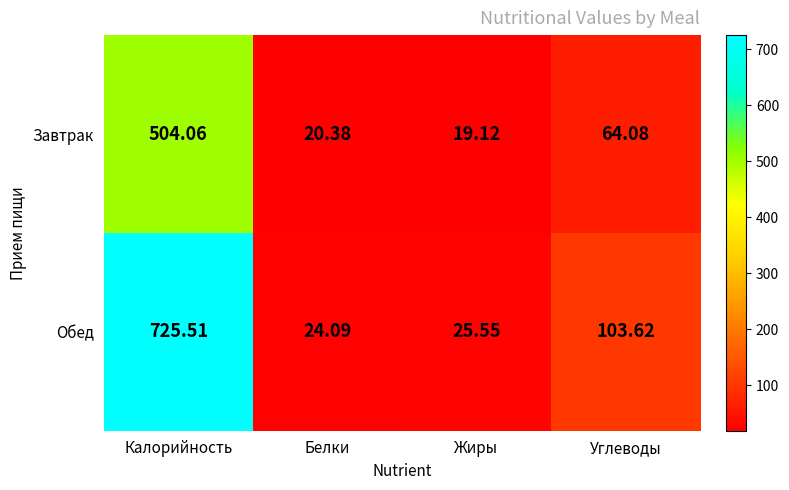

At which category is the sum across all series the highest?

Калорийность